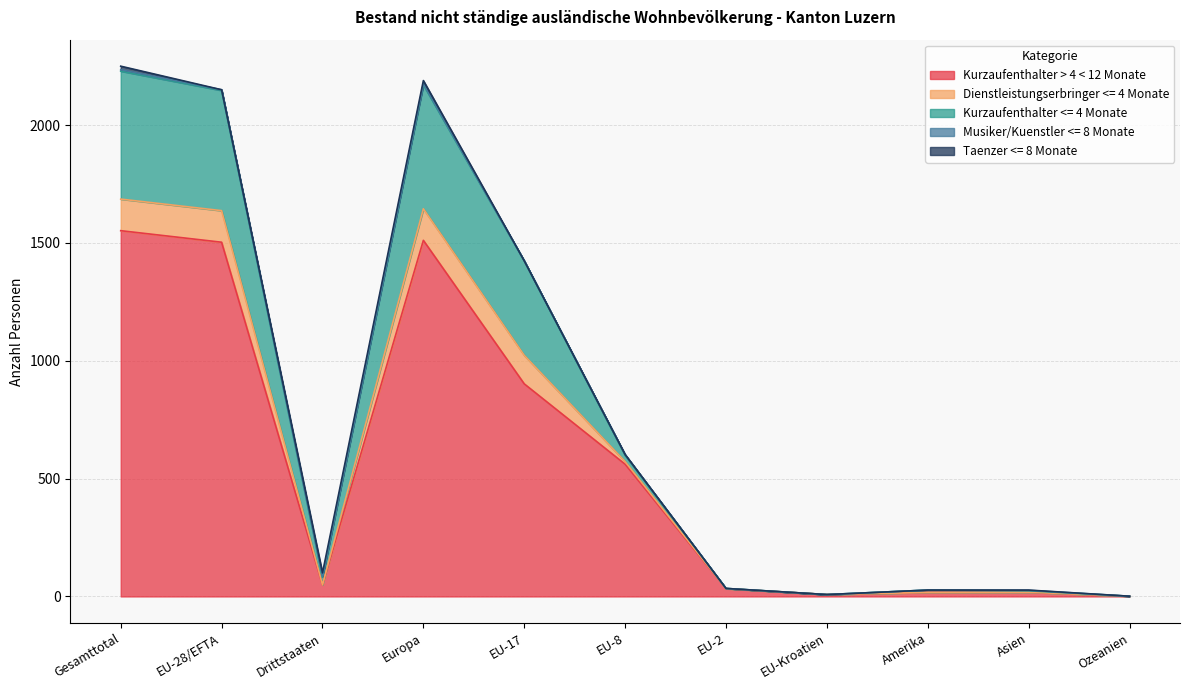

What is the total value across all series at EU-Kroatien?

8